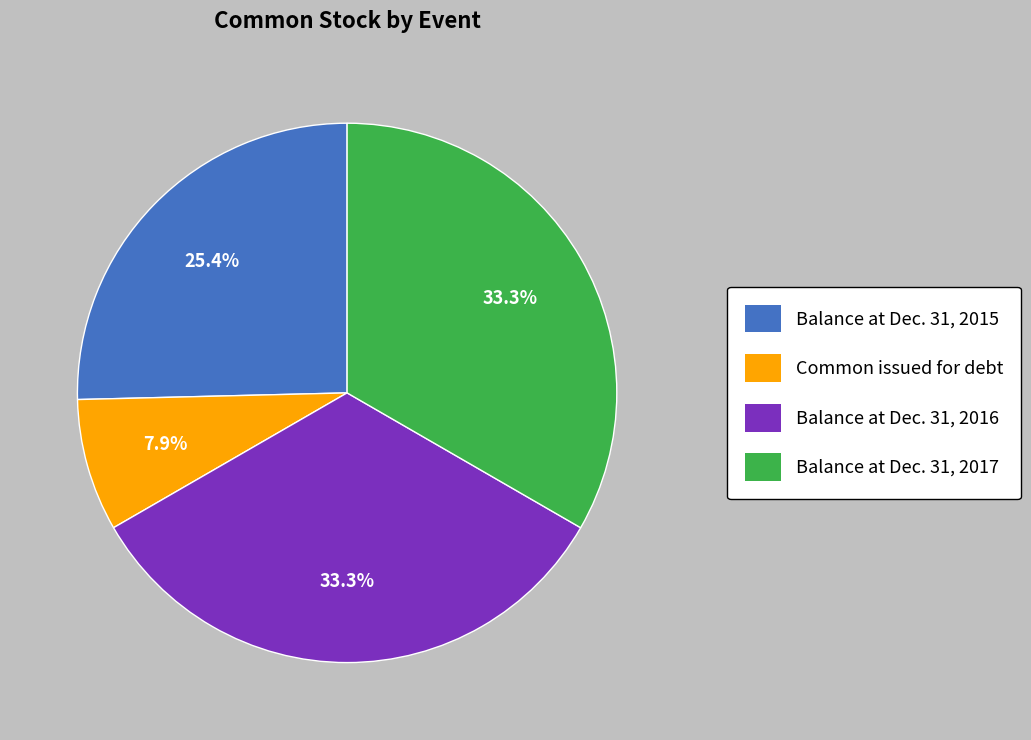

To the nearest percent, what is the average slice percentage?

25%